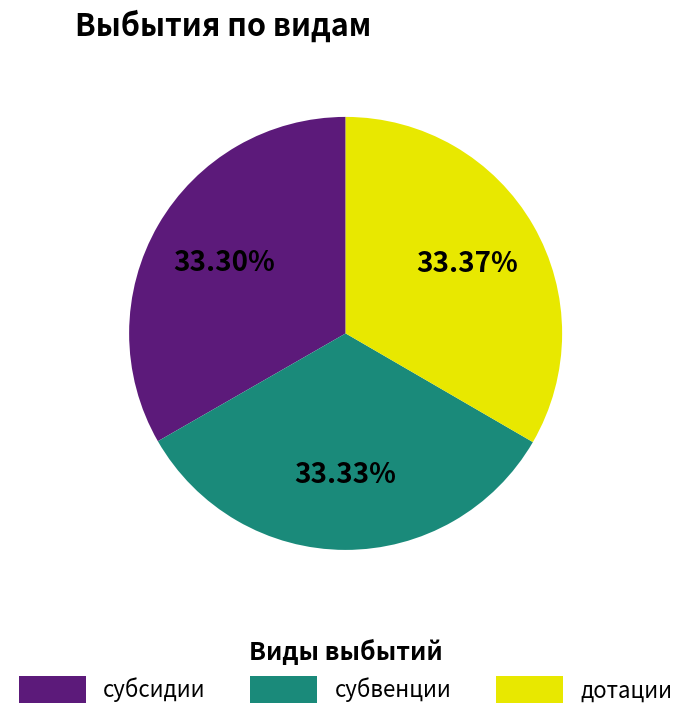

What is the ratio of the value at субвенции to the value at субсидии?

1.0